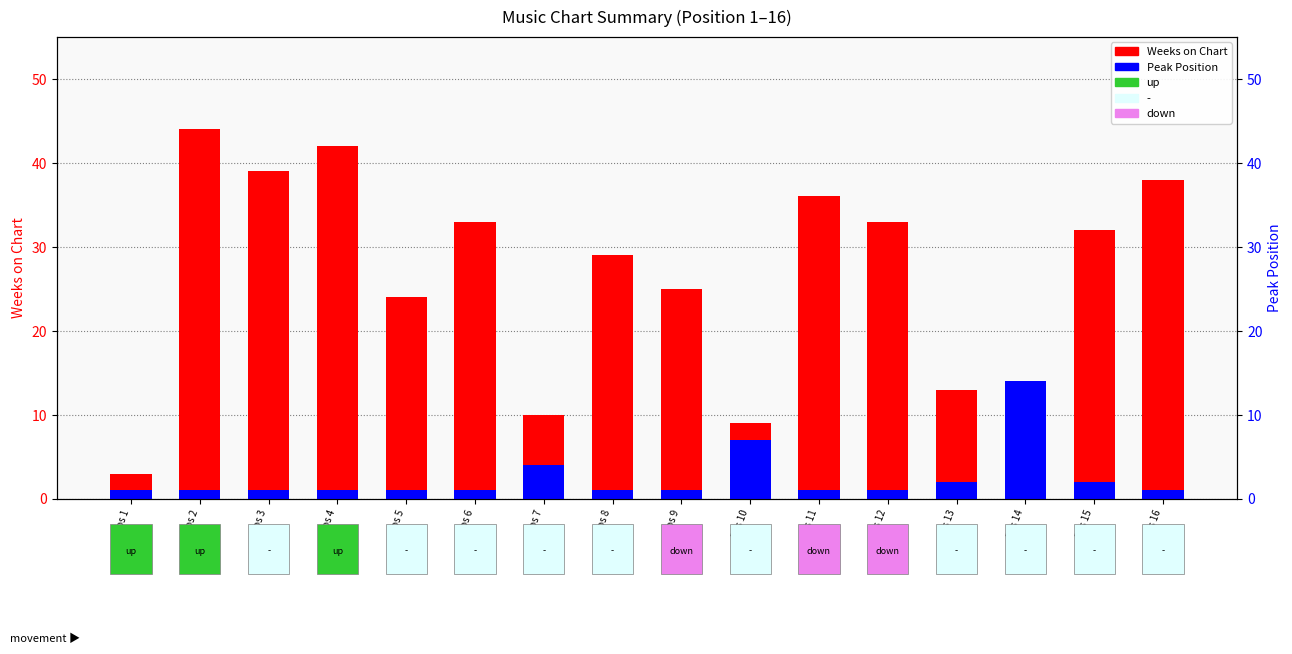

What is the difference between the maximum and second lowest values in the Weeks on Chart series?

41